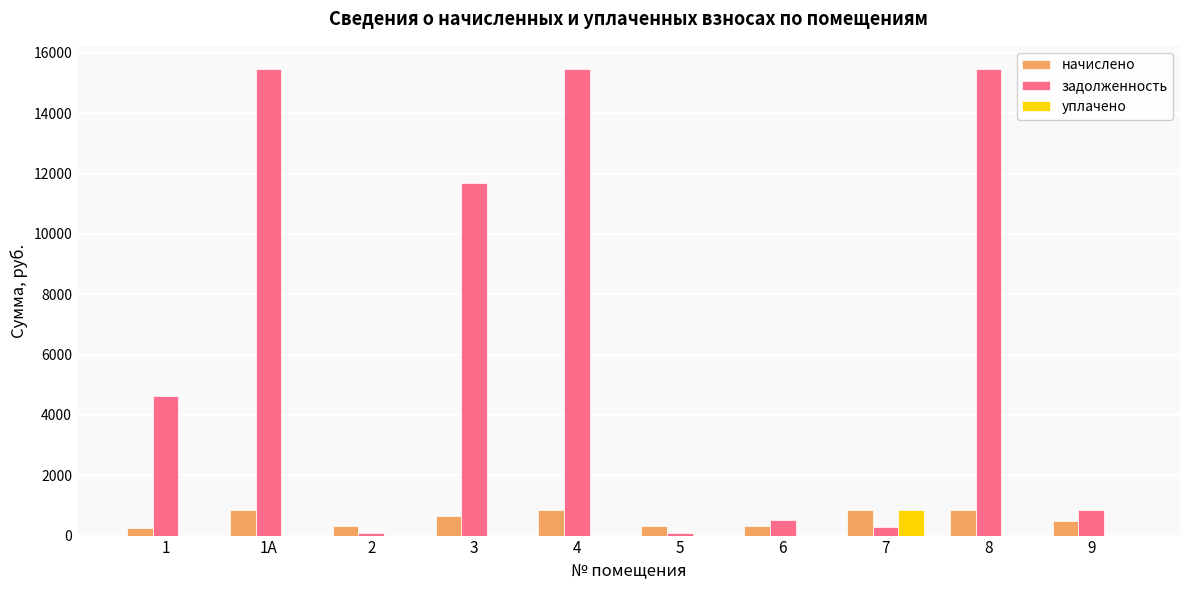

Which series has the largest total across all categories?

задолженность